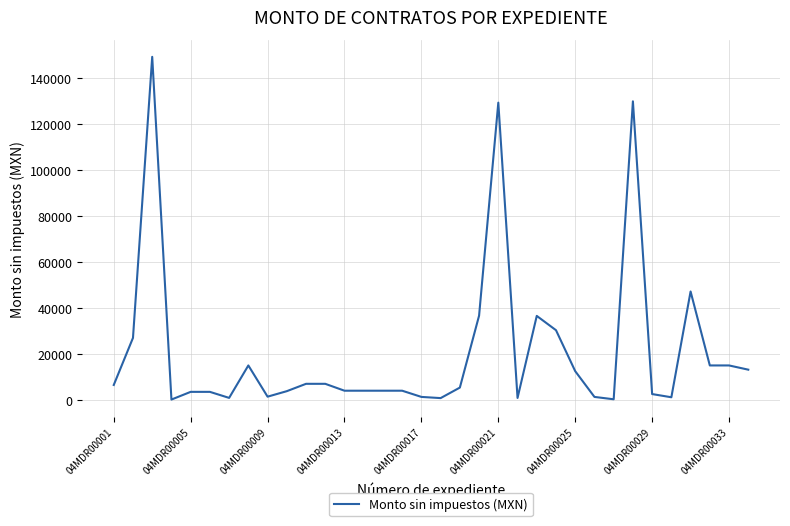

What is the difference between the maximum and minimum values?

149220.0